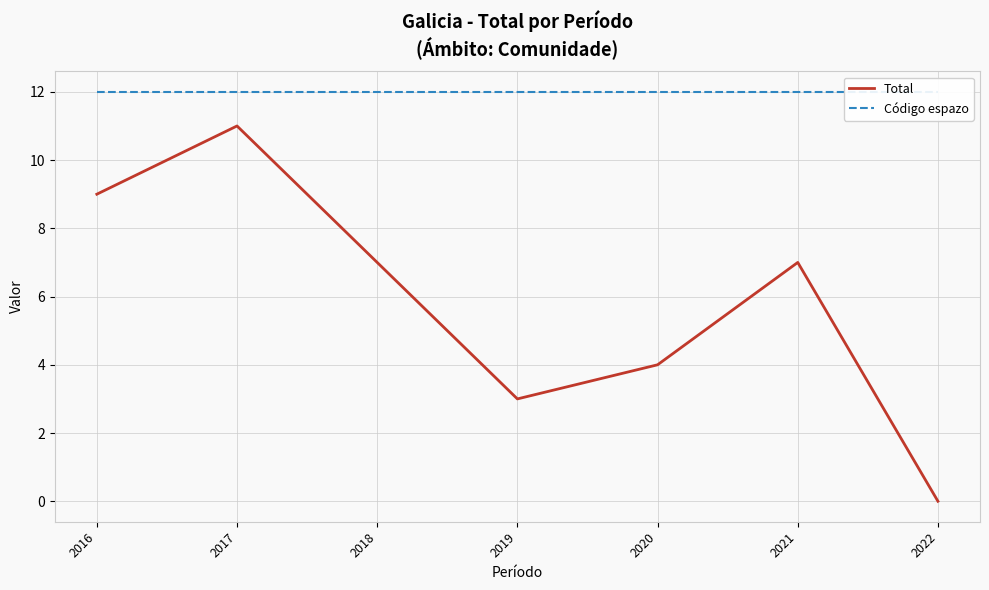

Is it true that Total equals 14 at 2016?

False